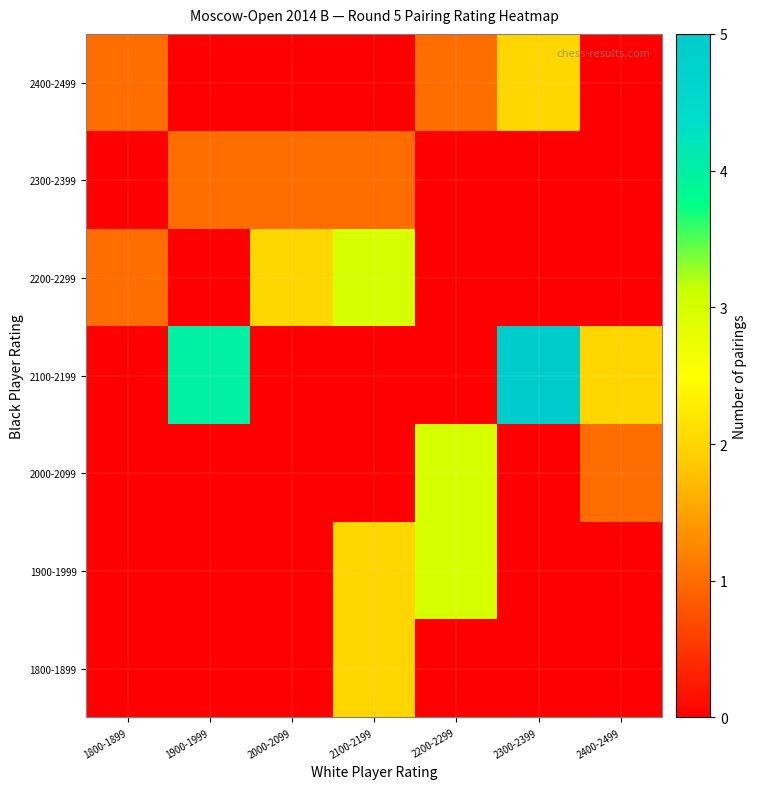

Reading left to right, list all the values displayed in this chart.

1800-1899: 1800-1899=0	1900-1999=0	2000-2099=0	2100-2199=2	2200-2299=0	2300-2399=0	2400-2499=0
1900-1999: 1800-1899=0	1900-1999=0	2000-2099=0	2100-2199=2	2200-2299=3	2300-2399=0	2400-2499=0
2000-2099: 1800-1899=0	1900-1999=0	2000-2099=0	2100-2199=0	2200-2299=3	2300-2399=0	2400-2499=1
2100-2199: 1800-1899=0	1900-1999=4	2000-2099=0	2100-2199=0	2200-2299=0	2300-2399=5	2400-2499=2
2200-2299: 1800-1899=1	1900-1999=0	2000-2099=2	2100-2199=3	2200-2299=0	2300-2399=0	2400-2499=0
2300-2399: 1800-1899=0	1900-1999=1	2000-2099=1	2100-2199=1	2200-2299=0	2300-2399=0	2400-2499=0
2400-2499: 1800-1899=1	1900-1999=0	2000-2099=0	2100-2199=0	2200-2299=1	2300-2399=2	2400-2499=0